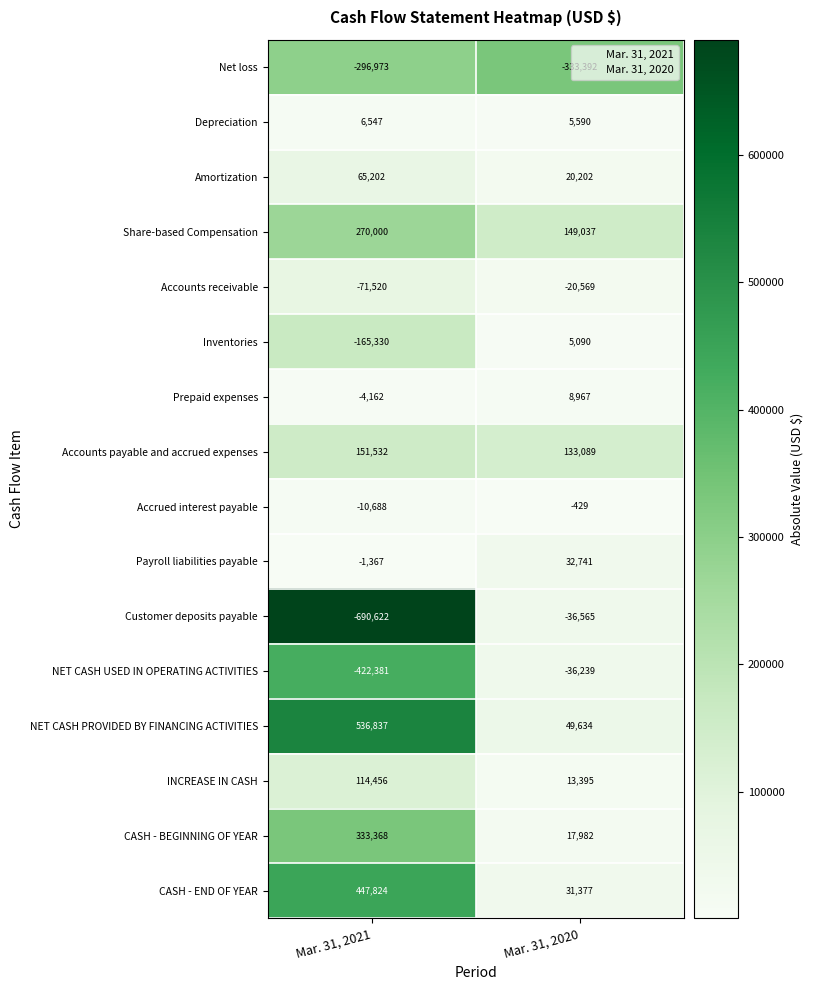

What is the sum of all Depreciation values?

12137